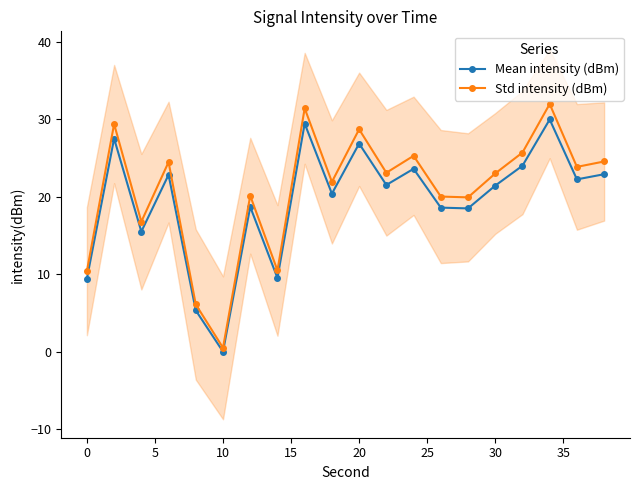

How many values in the Std intensity (dBm) series exceed 23?

11